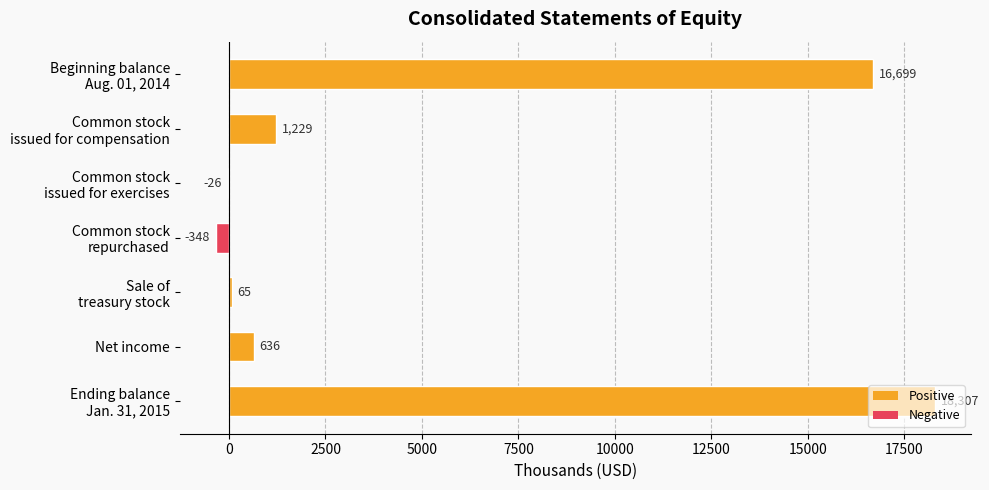

Count the number of categories in the chart.

7